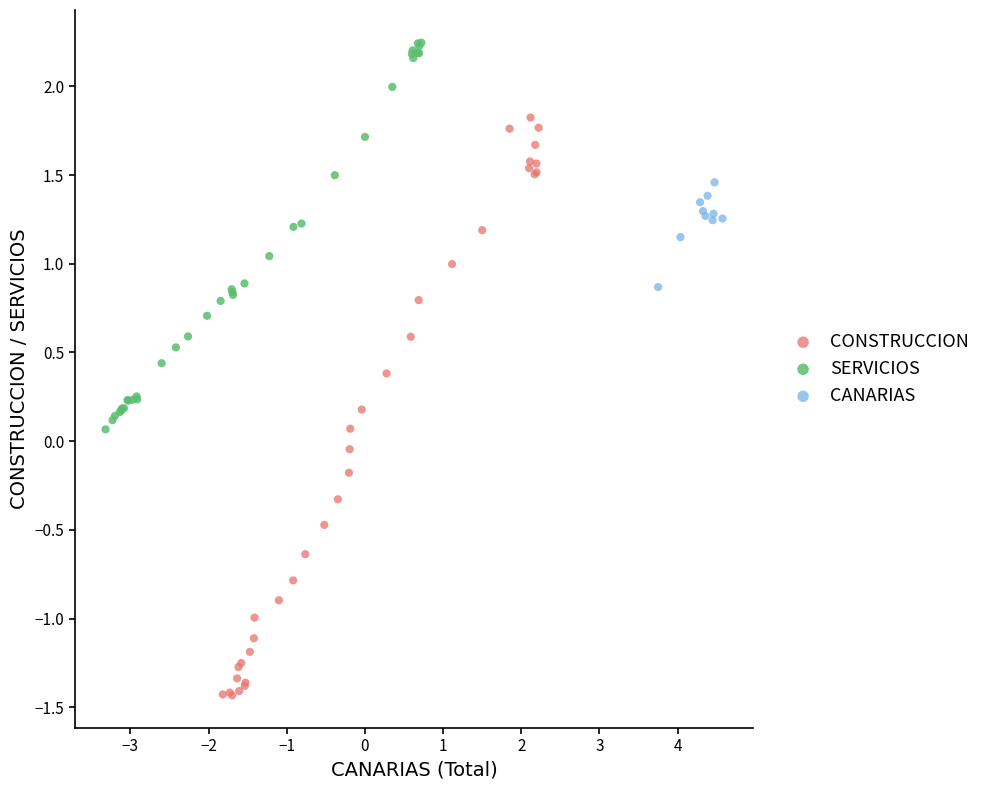

Which series reaches the minimum Y coordinate?

CONSTRUCCION